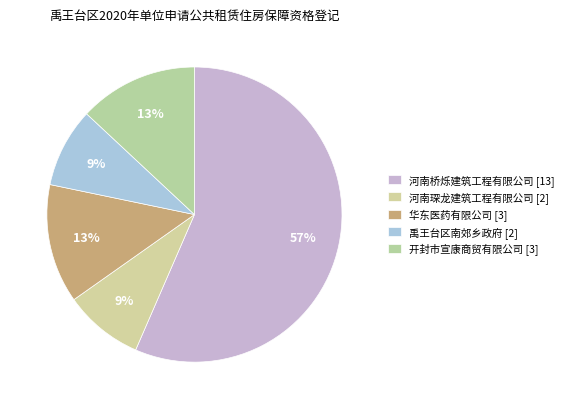

Is it true that 华东医药有限公司 is 28% of the pie?

False